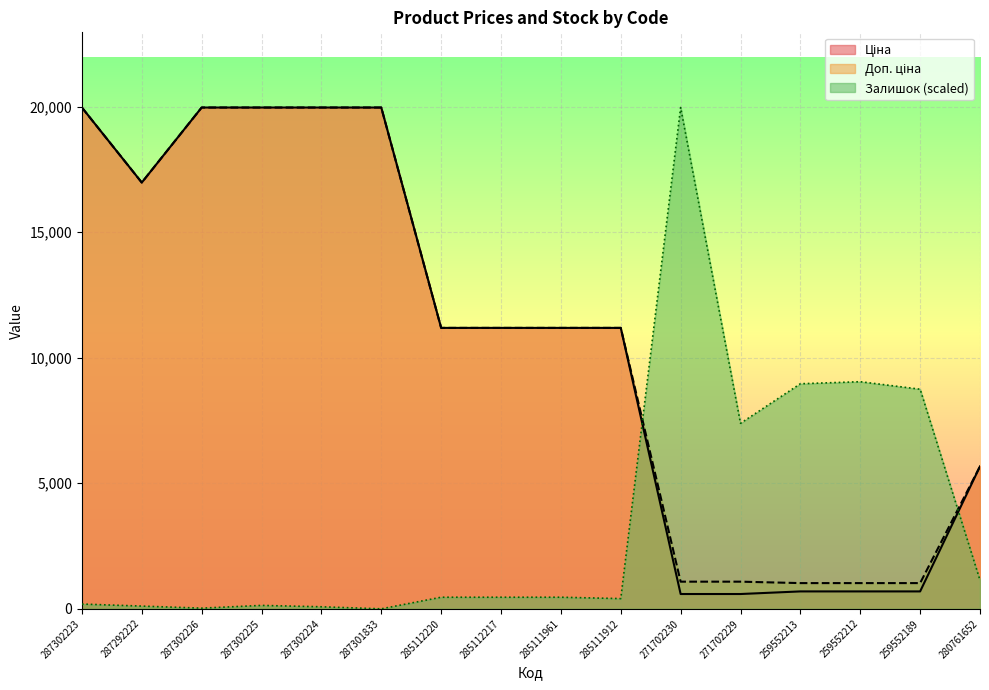

How many lines are shown in the chart?

3